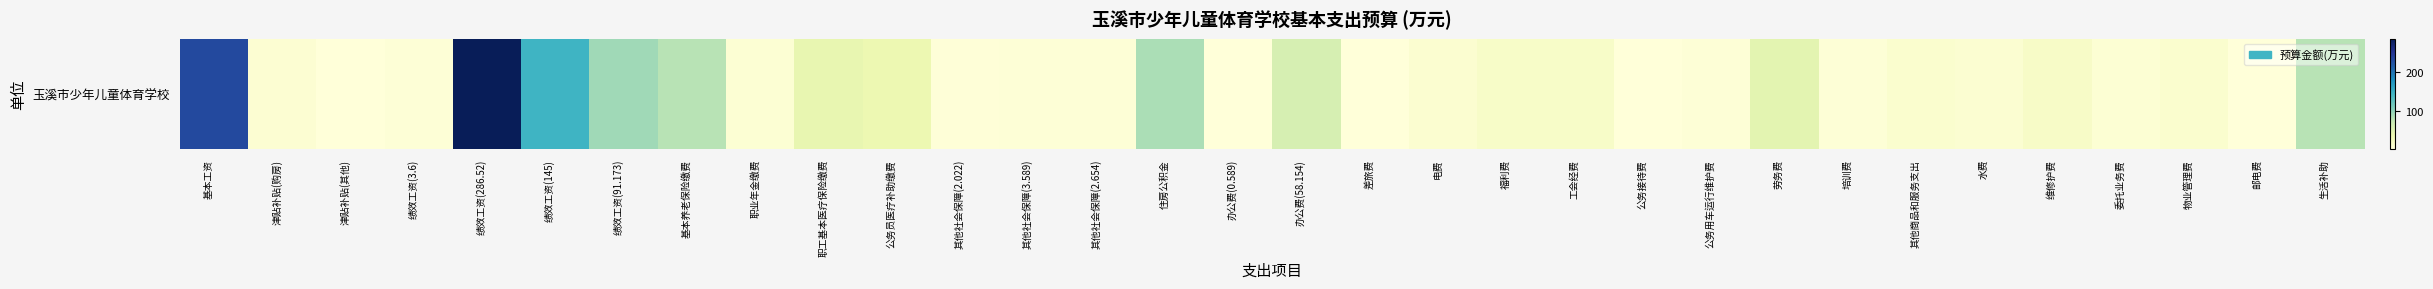

What is the maximum value shown in the chart?

286.5